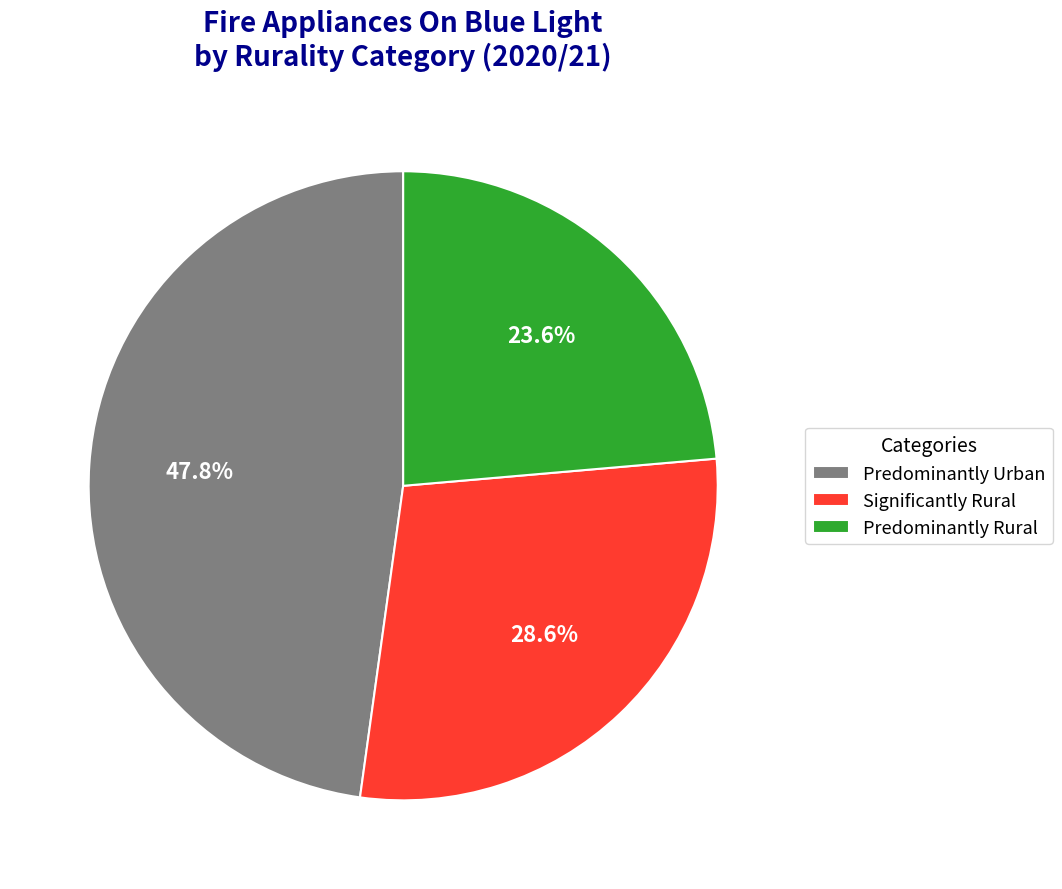

Which has a higher value, Predominantly Urban or Predominantly Rural?

Predominantly Urban